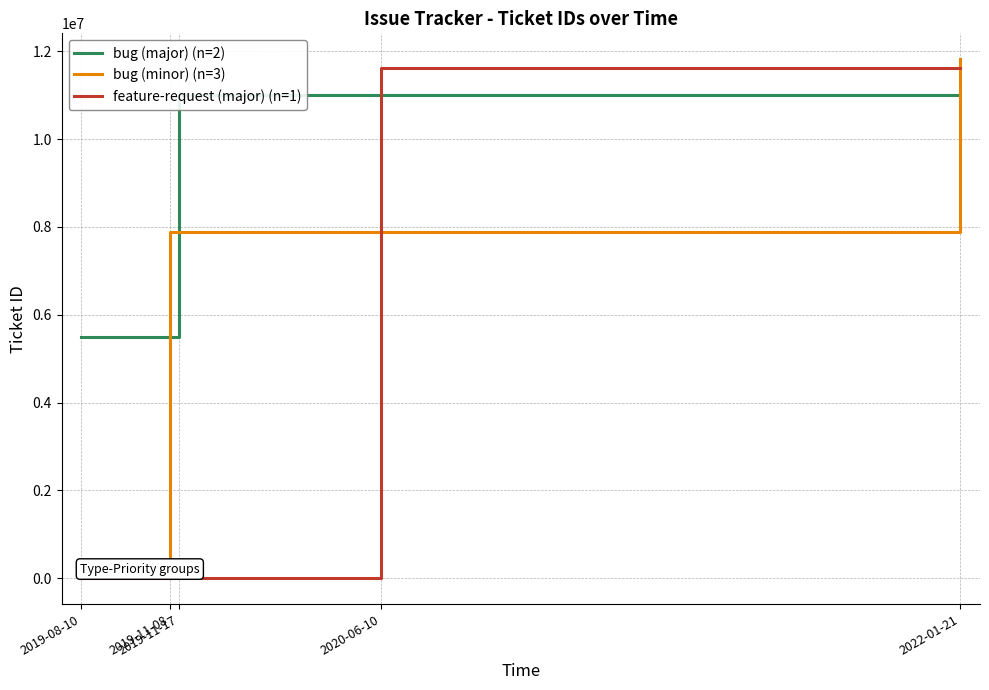

What is the total value across all series at 2020-06-10?

30503352.0